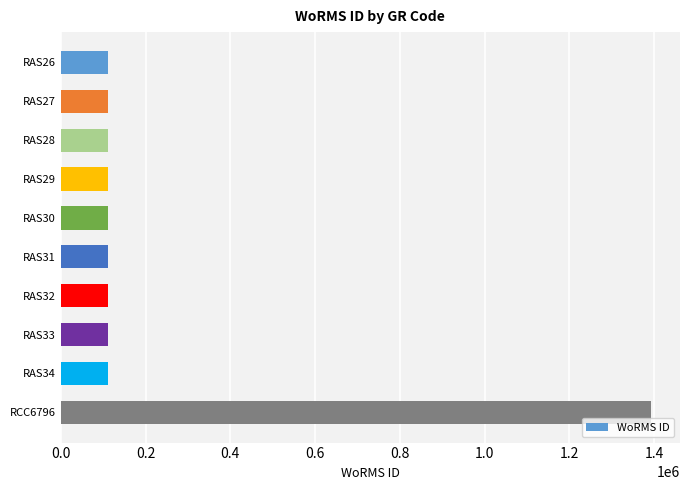

Approximately how many times larger is the value at RAS32 compared to RAS31?

1.0